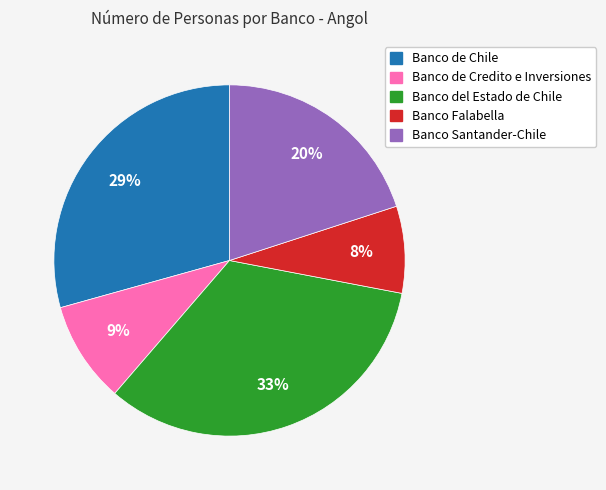

Which slice is the largest?

Banco del Estado de Chile